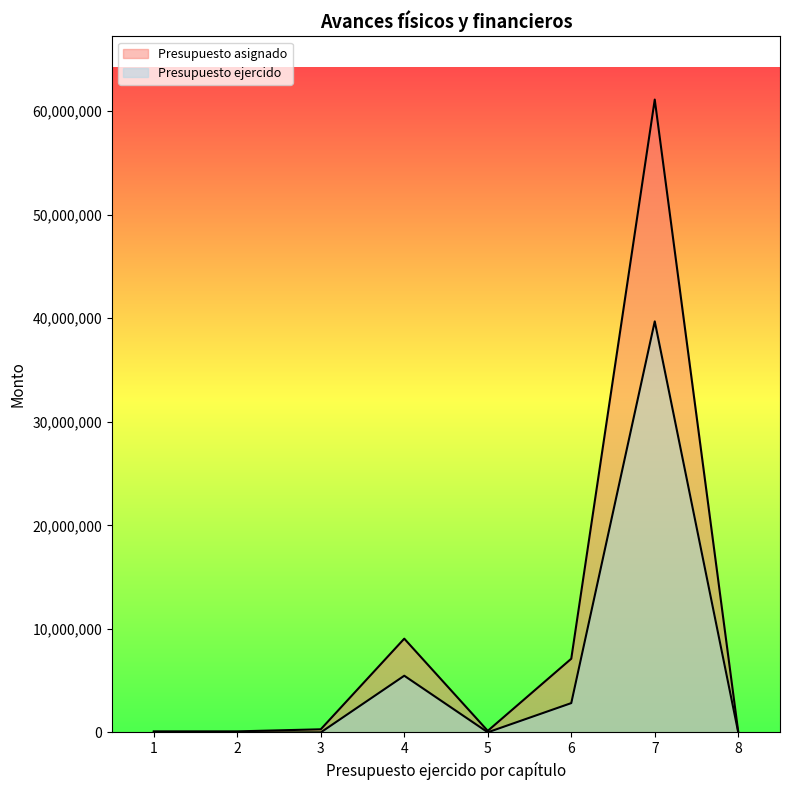

The value of Presupuesto ejercido at 8 is -13434916.5. True or false?

False